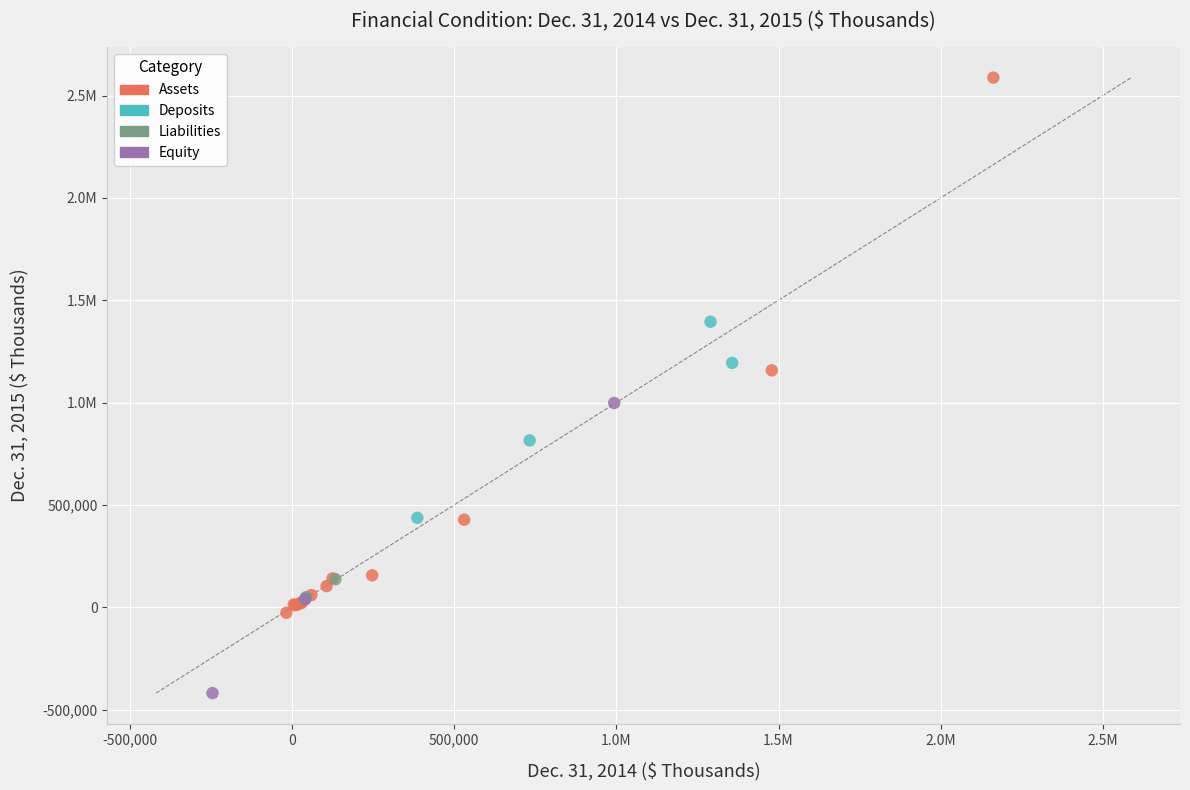

What are all the series names shown in the legend?

Assets, Deposits, Liabilities, Equity